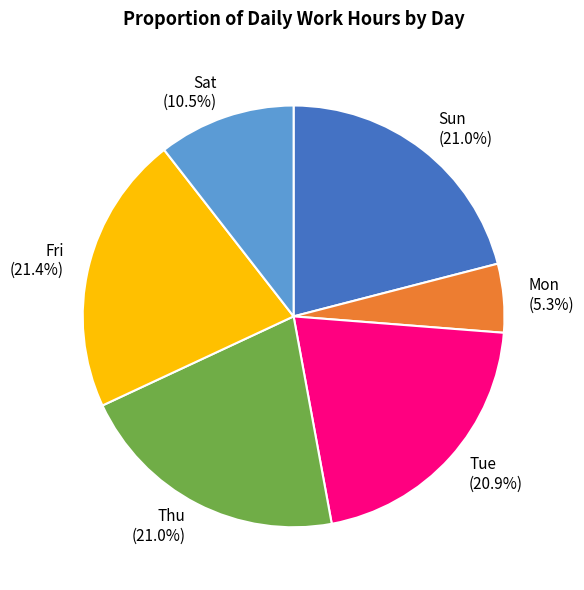

Does Mon account for over 50% of the chart?

No